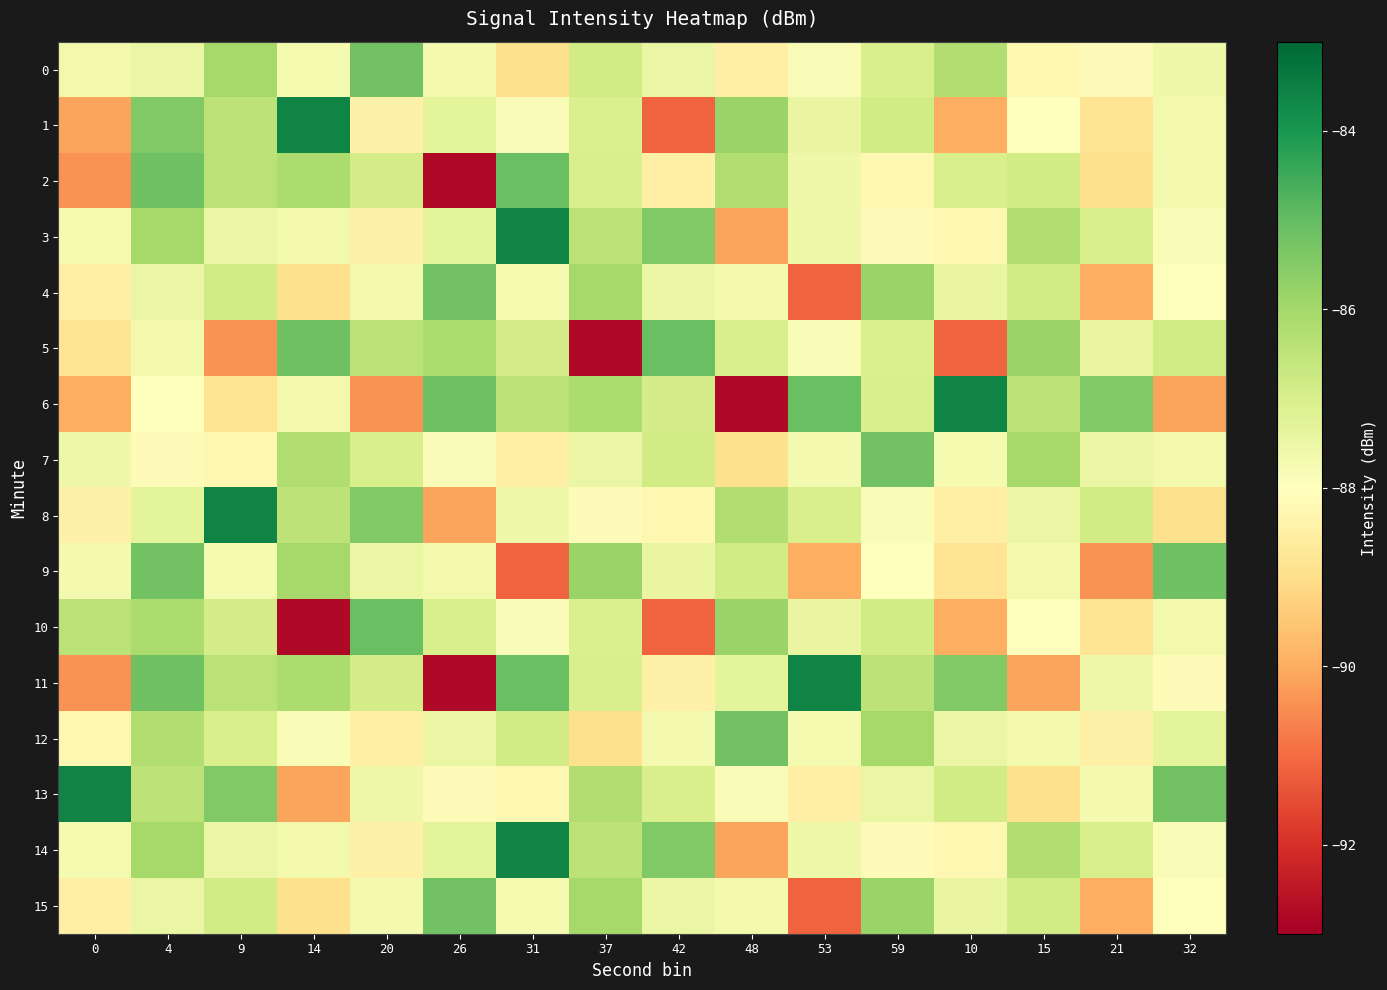

Reading left to right, what are all the values shown in this chart?

0: 0=-87.7	4=-87.5	9=-86.0	14=-87.8	20=-85.2	26=-87.7	31=-88.9	37=-86.8	42=-87.5	48=-88.5	53=-87.9	59=-87.0	10=-86.2	15=-88.2	21=-88.1	32=-87.6
1: 0=-90.1	4=-85.4	9=-86.5	14=-83.6	20=-88.5	26=-87.3	31=-87.9	37=-87.0	42=-91.2	48=-85.8	53=-87.4	59=-86.8	10=-90.0	15=-88.0	21=-88.8	32=-87.7
2: 0=-90.4	4=-85.2	9=-86.4	14=-86.2	20=-86.9	26=-92.8	31=-85.1	37=-87.0	42=-88.5	48=-86.2	53=-87.6	59=-88.2	10=-87.0	15=-86.8	21=-88.9	32=-87.7
3: 0=-87.8	4=-86.0	9=-87.5	14=-87.7	20=-88.5	26=-87.3	31=-83.6	37=-86.5	42=-85.4	48=-90.1	53=-87.6	59=-88.1	10=-88.2	15=-86.2	21=-87.0	32=-87.9
4: 0=-88.5	4=-87.5	9=-86.8	14=-88.9	20=-87.7	26=-85.2	31=-87.8	37=-86.0	42=-87.5	48=-87.7	53=-91.2	59=-85.8	10=-87.4	15=-86.8	21=-90.0	32=-88.0
5: 0=-88.8	4=-87.7	9=-90.4	14=-85.2	20=-86.4	26=-86.2	31=-86.9	37=-92.8	42=-85.1	48=-87.0	53=-87.9	59=-87.0	10=-91.2	15=-85.8	21=-87.4	32=-86.8
6: 0=-90.0	4=-88.0	9=-88.8	14=-87.7	20=-90.4	26=-85.2	31=-86.4	37=-86.2	42=-86.9	48=-92.8	53=-85.1	59=-87.0	10=-83.6	15=-86.5	21=-85.4	32=-90.1
7: 0=-87.6	4=-88.1	9=-88.2	14=-86.2	20=-87.0	26=-87.9	31=-88.5	37=-87.5	42=-86.8	48=-88.9	53=-87.7	59=-85.2	10=-87.8	15=-86.0	21=-87.5	32=-87.7
8: 0=-88.5	4=-87.3	9=-83.6	14=-86.5	20=-85.4	26=-90.1	31=-87.6	37=-88.1	42=-88.2	48=-86.2	53=-87.0	59=-87.9	10=-88.5	15=-87.5	21=-86.8	32=-88.9
9: 0=-87.7	4=-85.2	9=-87.8	14=-86.0	20=-87.5	26=-87.7	31=-91.2	37=-85.8	42=-87.4	48=-86.8	53=-90.0	59=-88.0	10=-88.8	15=-87.7	21=-90.4	32=-85.2
10: 0=-86.4	4=-86.2	9=-86.9	14=-92.8	20=-85.1	26=-87.0	31=-87.9	37=-87.0	42=-91.2	48=-85.8	53=-87.4	59=-86.8	10=-90.0	15=-88.0	21=-88.8	32=-87.7
11: 0=-90.4	4=-85.2	9=-86.4	14=-86.2	20=-86.9	26=-92.8	31=-85.1	37=-87.0	42=-88.5	48=-87.3	53=-83.6	59=-86.5	10=-85.4	15=-90.1	21=-87.6	32=-88.1
12: 0=-88.2	4=-86.2	9=-87.0	14=-87.9	20=-88.5	26=-87.5	31=-86.8	37=-88.9	42=-87.7	48=-85.2	53=-87.8	59=-86.0	10=-87.5	15=-87.7	21=-88.5	32=-87.3
13: 0=-83.6	4=-86.5	9=-85.4	14=-90.1	20=-87.6	26=-88.1	31=-88.2	37=-86.2	42=-87.0	48=-87.9	53=-88.5	59=-87.5	10=-86.8	15=-88.9	21=-87.7	32=-85.2
14: 0=-87.8	4=-86.0	9=-87.5	14=-87.7	20=-88.5	26=-87.3	31=-83.6	37=-86.5	42=-85.4	48=-90.1	53=-87.6	59=-88.1	10=-88.2	15=-86.2	21=-87.0	32=-87.9
15: 0=-88.5	4=-87.5	9=-86.8	14=-88.9	20=-87.7	26=-85.2	31=-87.8	37=-86.0	42=-87.5	48=-87.7	53=-91.2	59=-85.8	10=-87.4	15=-86.8	21=-90.0	32=-88.0